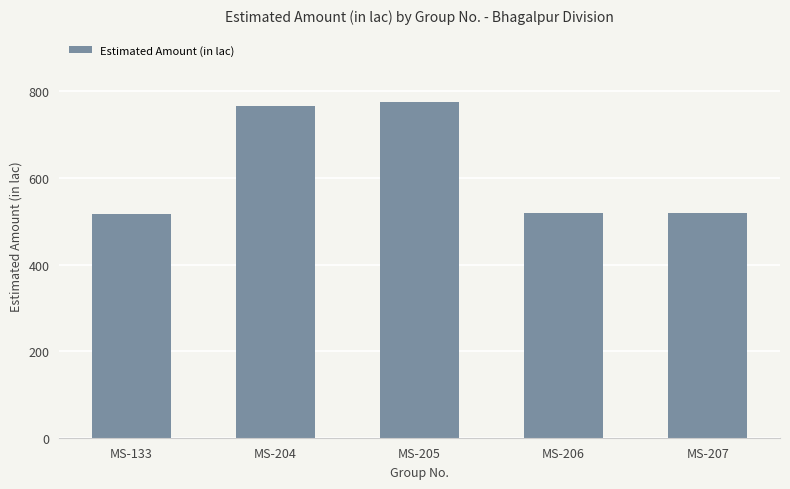

What is the greatest value displayed?

776.0